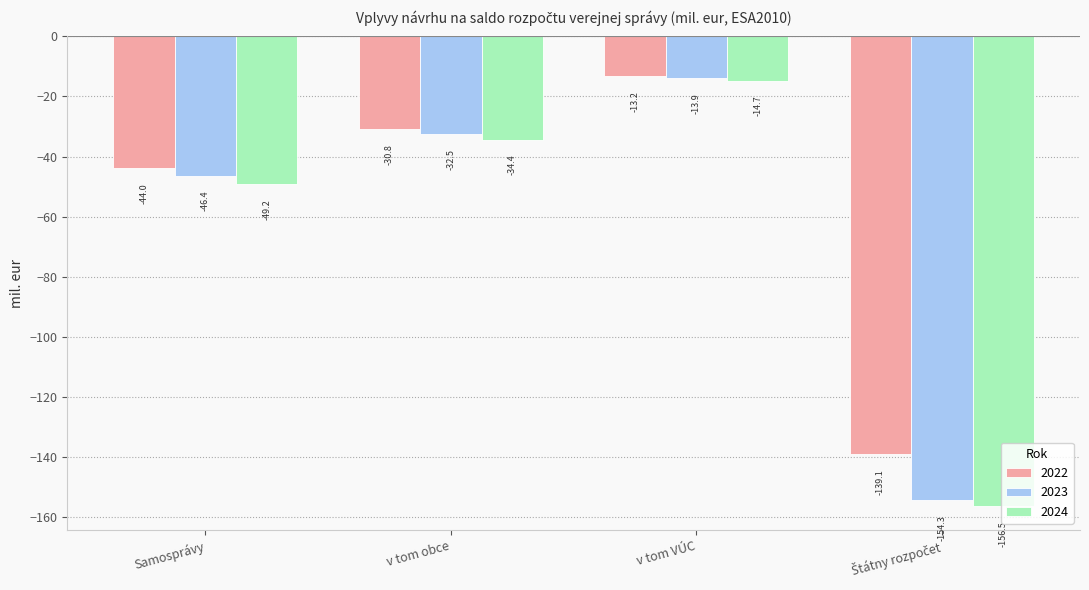

Is it true that 2024 equals -84.1 at Samosprávy?

False